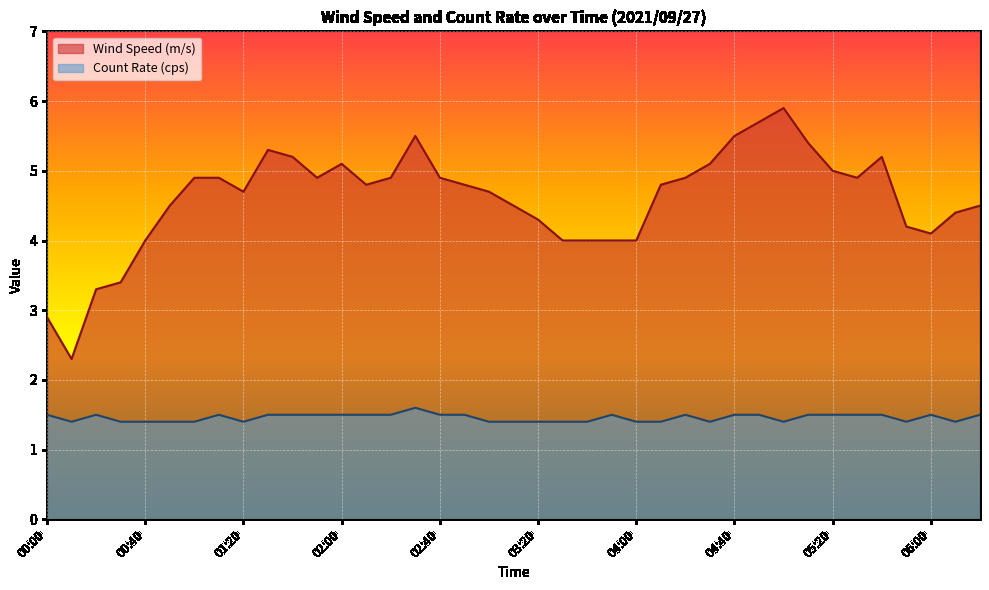

What is the label of the 4th point from the left?

00:30